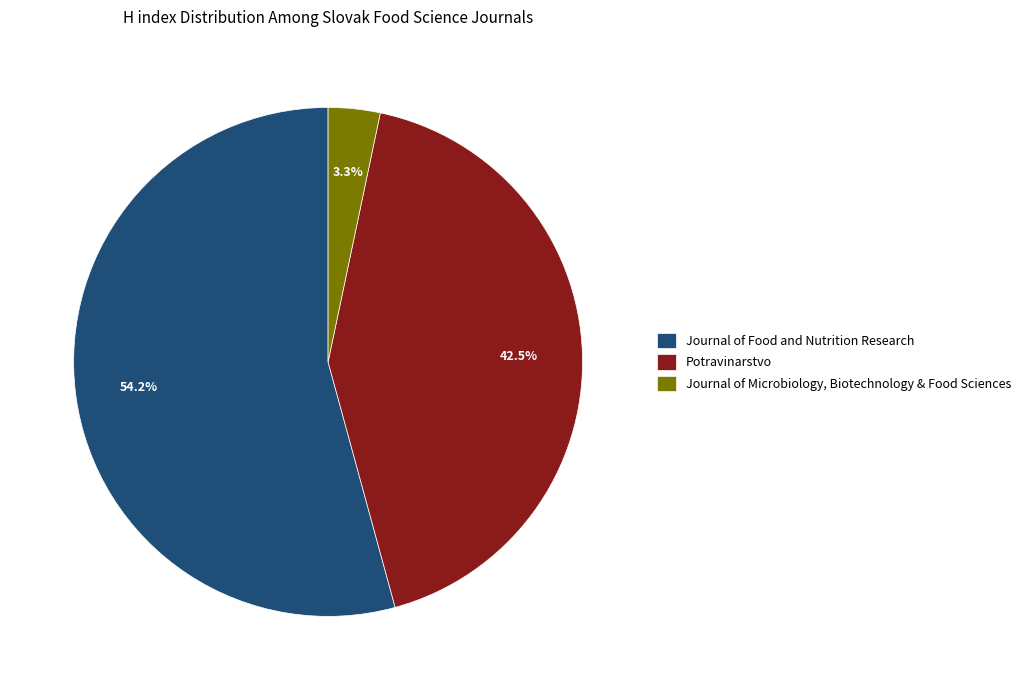

True or false: Journal of Food and Nutrition Research accounts for 49% of the total.

False